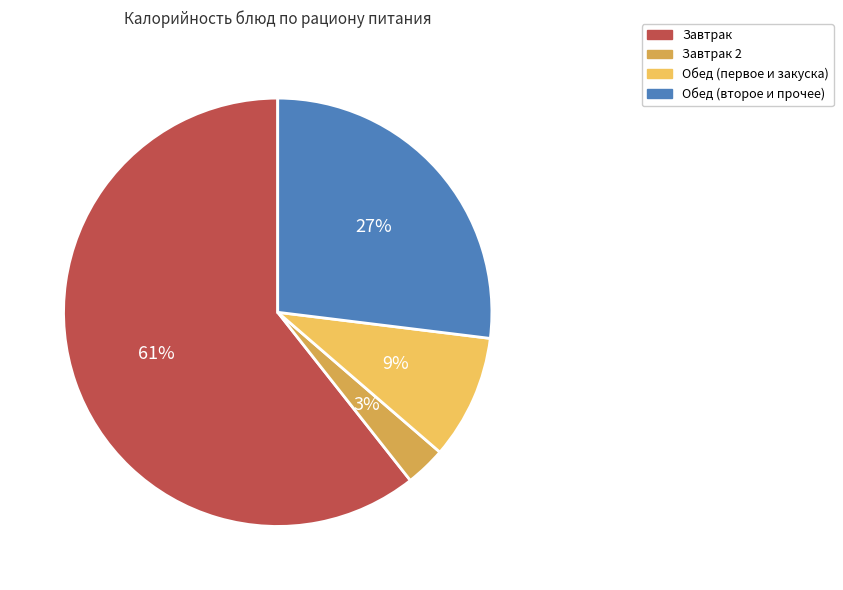

To the nearest percent, what is the average slice percentage?

25%